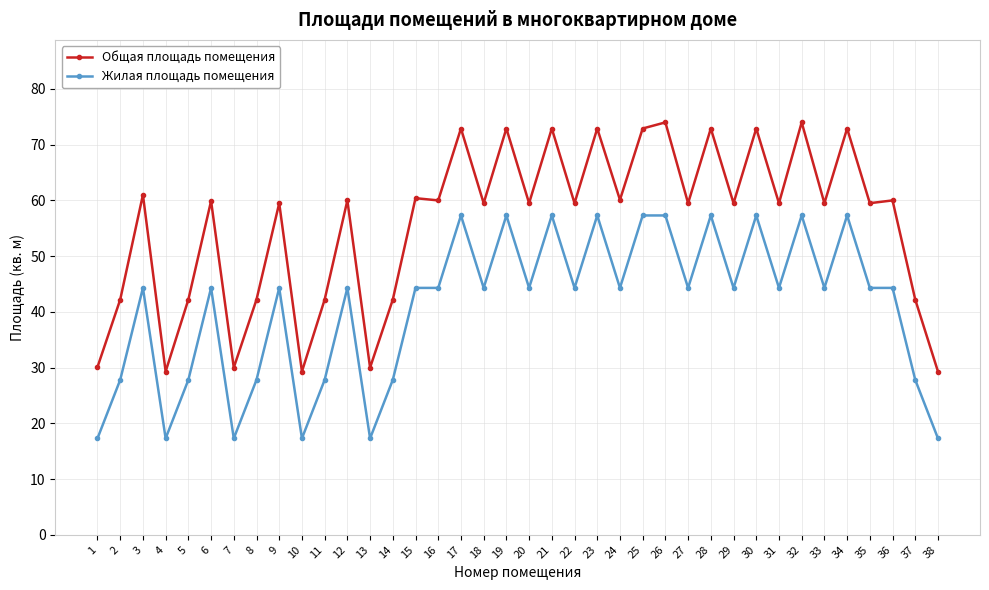

List the series in order of their overall mean, highest first.

Общая площадь помещения, Жилая площадь помещения